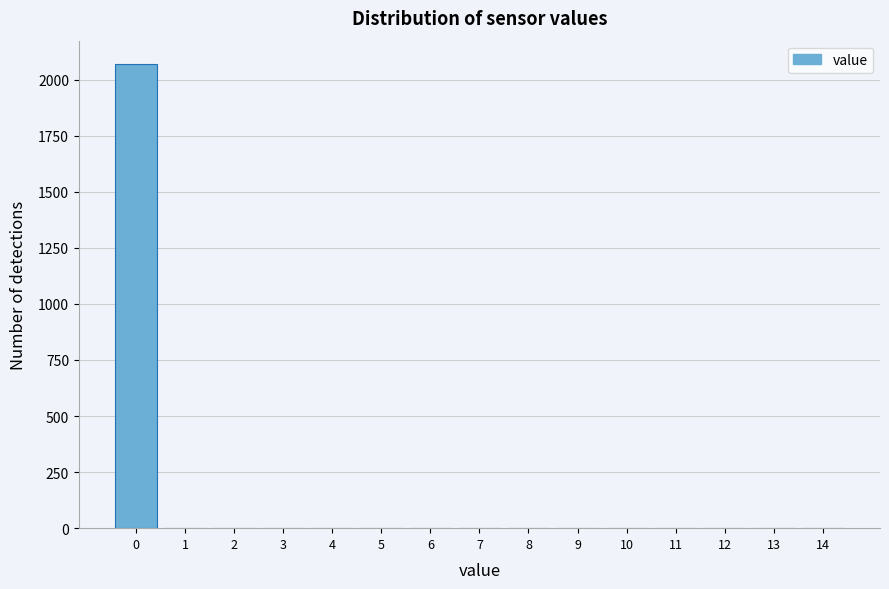

How tall is the bar that spans -0.5 to 0.5 on the x-axis? The values are not printed on the chart, so give them approximately, as read against the axis.

2050